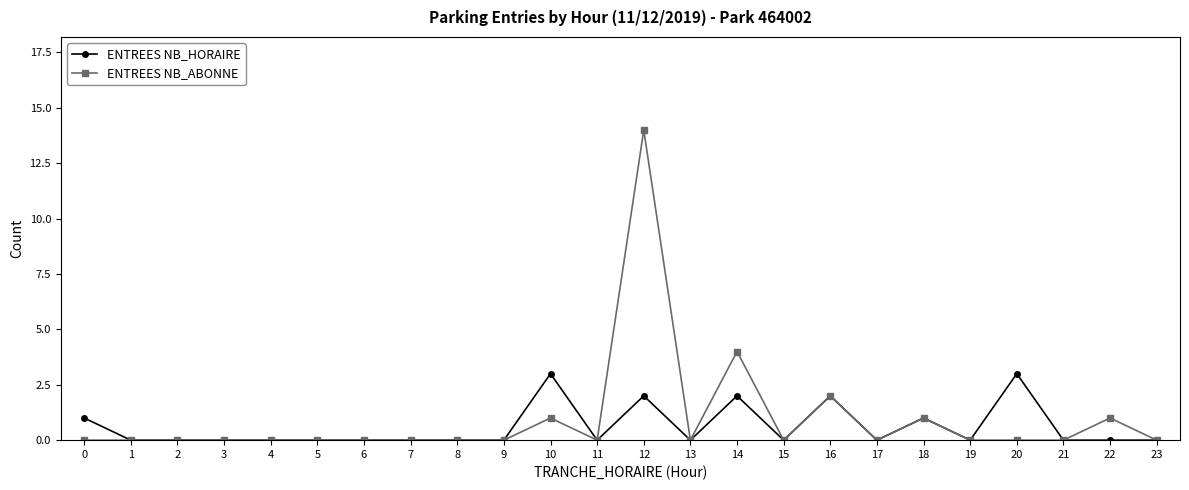

Is the value of ENTREES NB_ABONNE at 22 greater than the value of ENTREES NB_HORAIRE at 22?

Yes